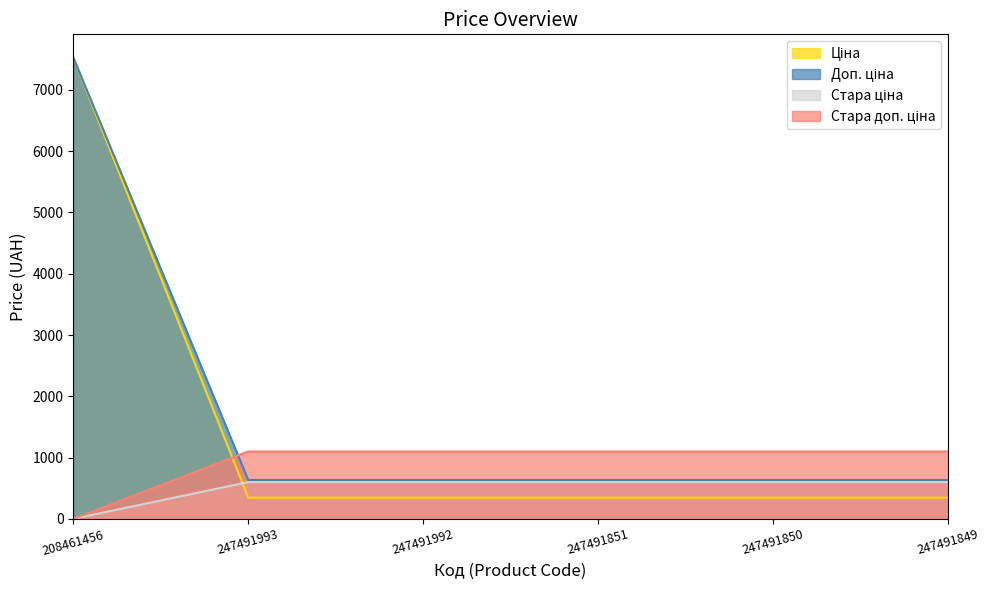

Reading left to right, list all the values displayed in this chart.

Ціна: 208461456=7530.7	247491993=345.6	247491992=345.6	247491851=345.6	247491850=345.6	247491849=345.6
Доп. ціна: 208461456=0.0	247491993=599.9	247491992=599.9	247491851=599.9	247491850=599.9	247491849=599.9
Стара ціна: 208461456=7530.7	247491993=634.0	247491992=634.0	247491851=634.0	247491850=634.0	247491849=634.0
Стара доп. ціна: 208461456=0.0	247491993=1100.0	247491992=1100.0	247491851=1100.0	247491850=1100.0	247491849=1100.0